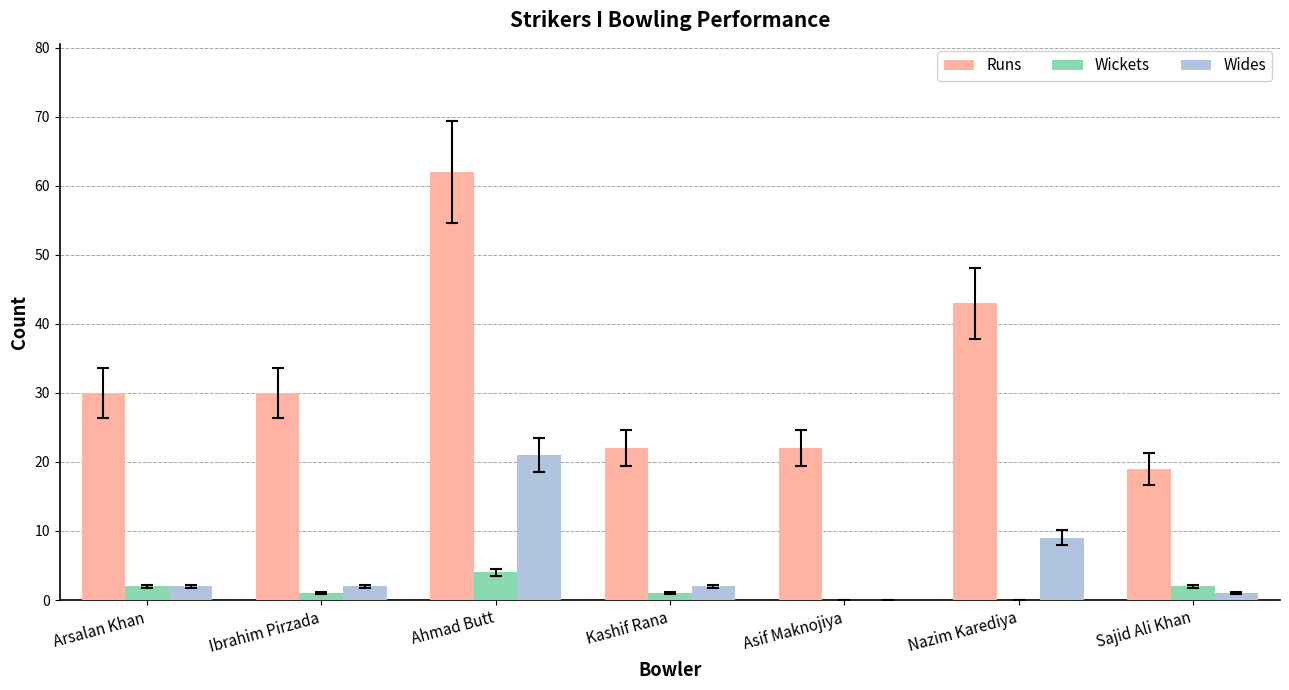

What is the total value across all series at Asif Maknojiya?

22